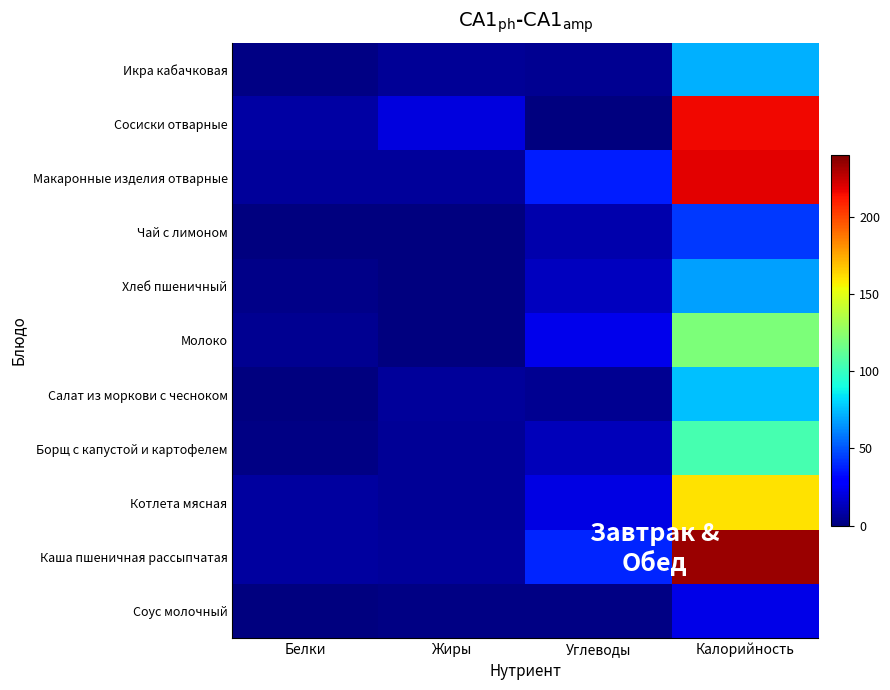

Which series has the largest range (max minus min)?

Каша пшеничная рассыпчатая